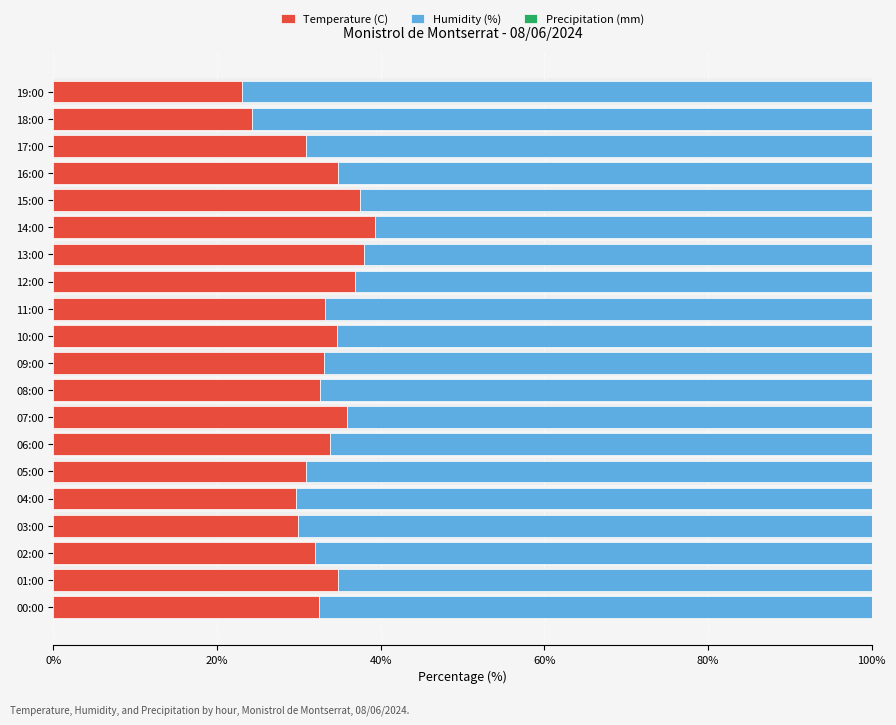

The Temperature (C) series shows 57.4 at 02:00. True or false?

False